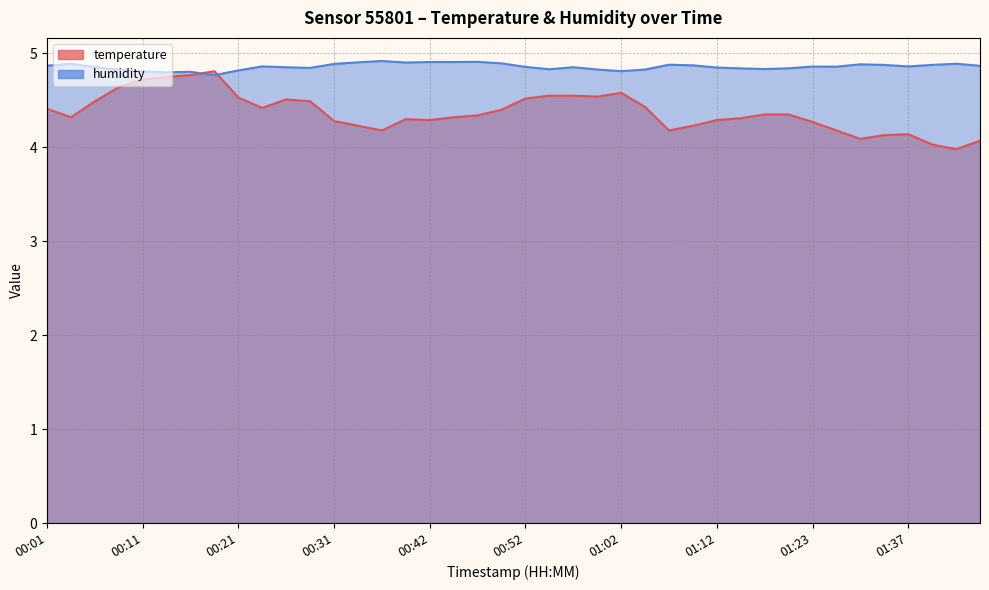

Which series has the widest spread of values?

temperature